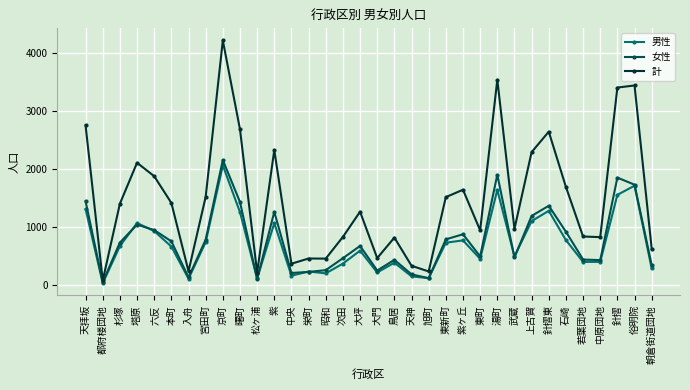

True or false: 女性 has a value of 1852 at 上古賀.

False